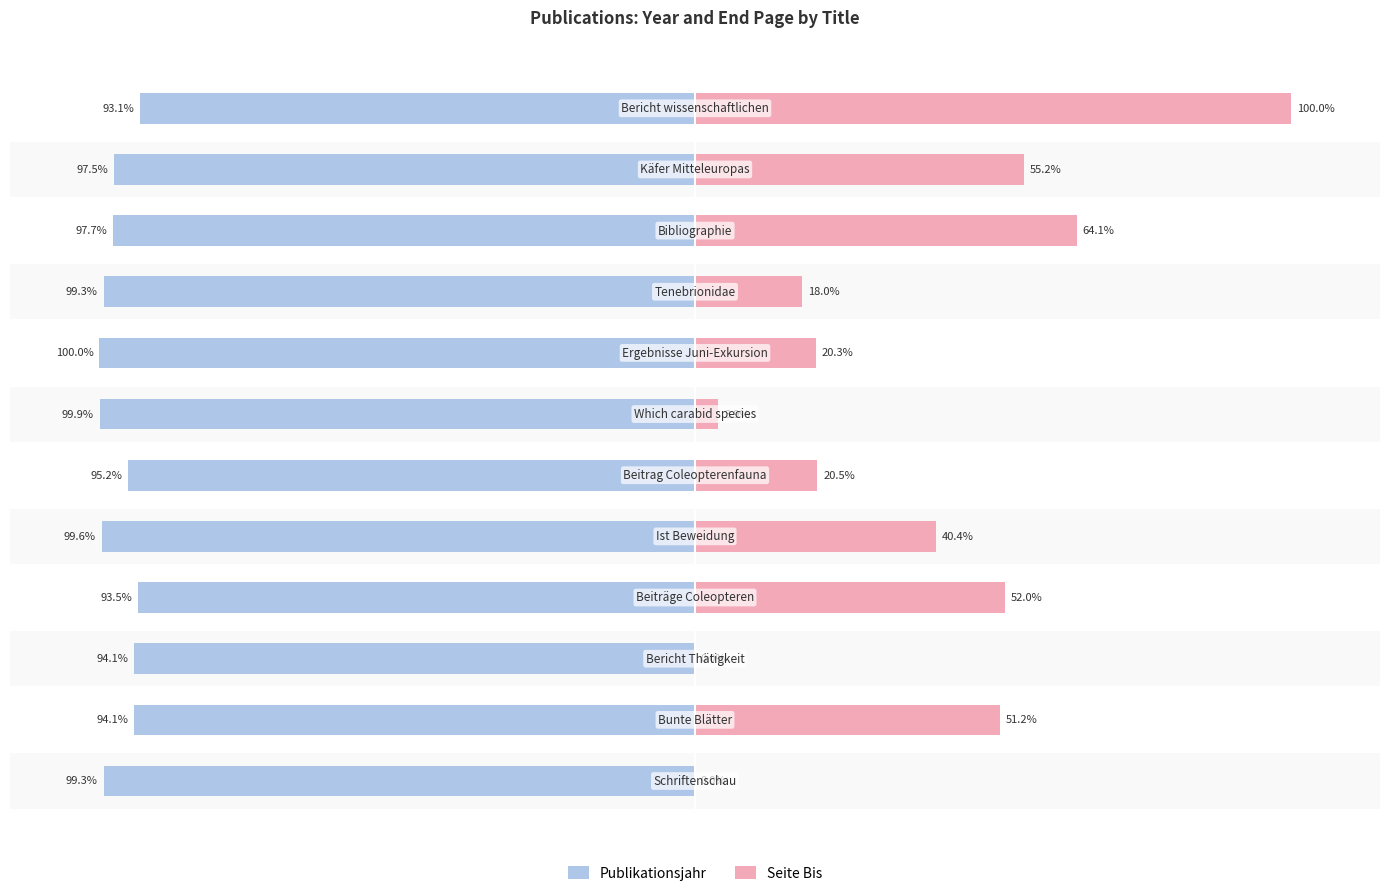

Reading left to right, transcribe all the data shown in this chart.

Publikationsjahr: -99.3	-94.1	-94.1	-93.5	-99.6	-95.2	-99.9	-100.0	-99.3	-97.7	-97.5	-93.1
Seite Bis: 0.0	51.2	0.0	52.0	40.4	20.5	3.9	20.3	18.0	64.1	55.2	100.0